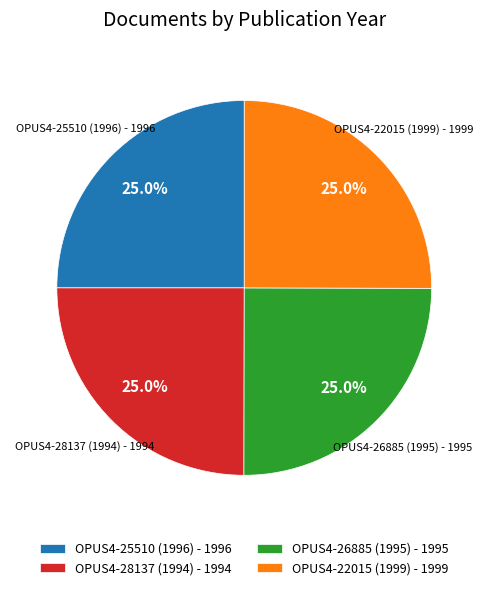

What percentage is NOT represented by OPUS4-25510 (1996)?

75.0%